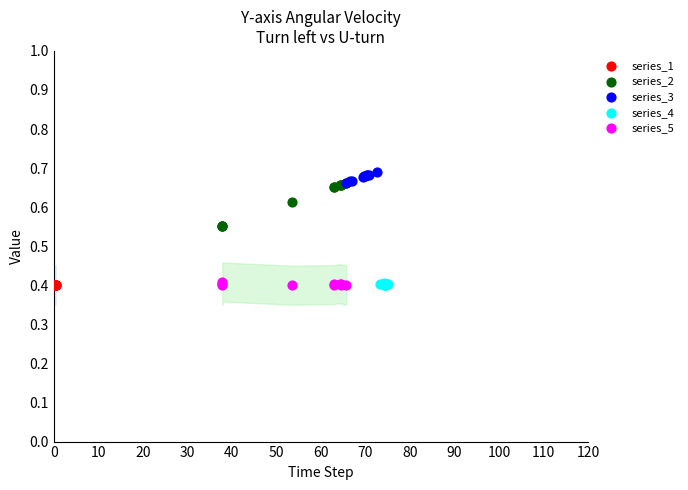

Which series has the widest spread of Y values?

series_2